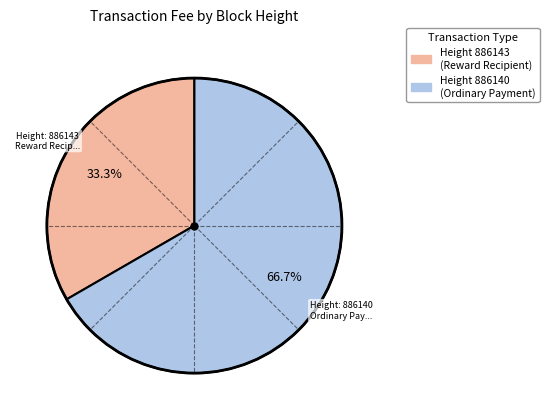

Is there any slice that represents more than half of the pie?

Yes